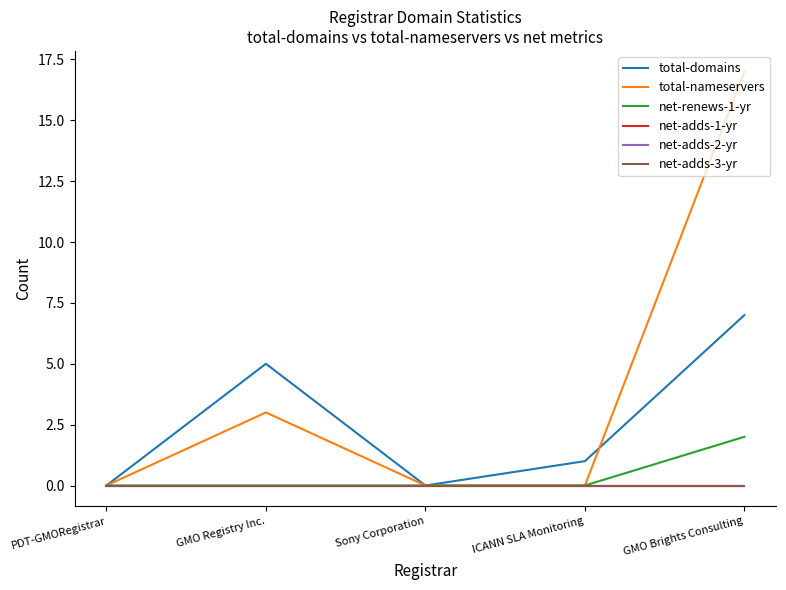

Which category has the highest value in the net-adds-3-yr series?

PDT-GMORegistrar